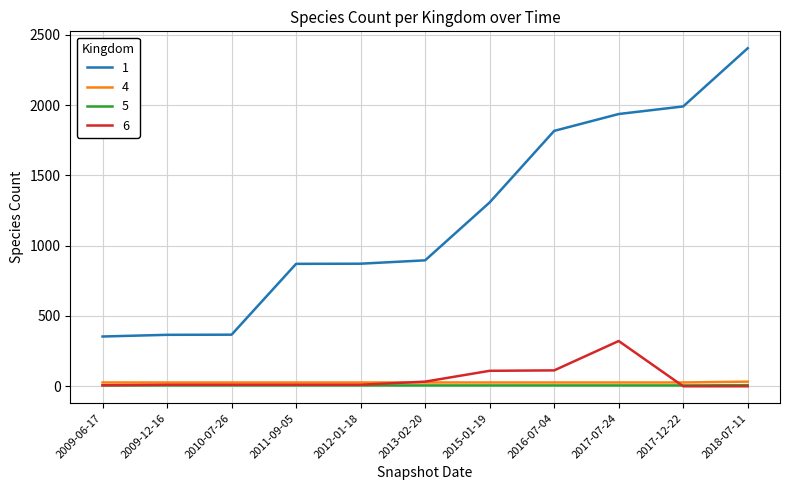

Does the chart have visible grid lines?

Yes